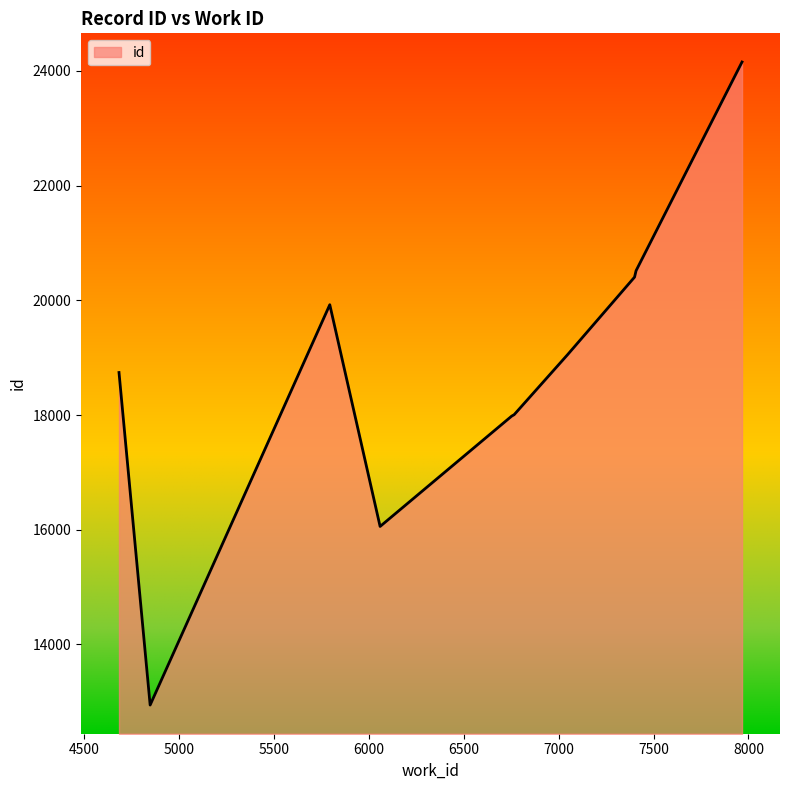

What is the minimum value shown in the chart?

12943